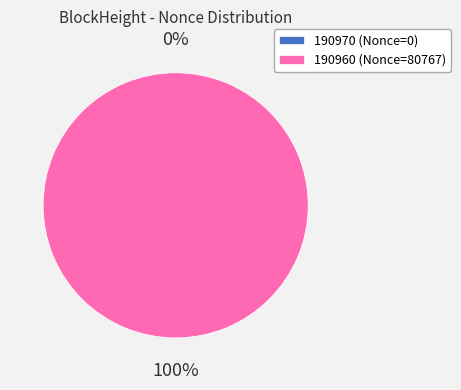

Rank the categories by value from lowest to highest.

190970, 190960